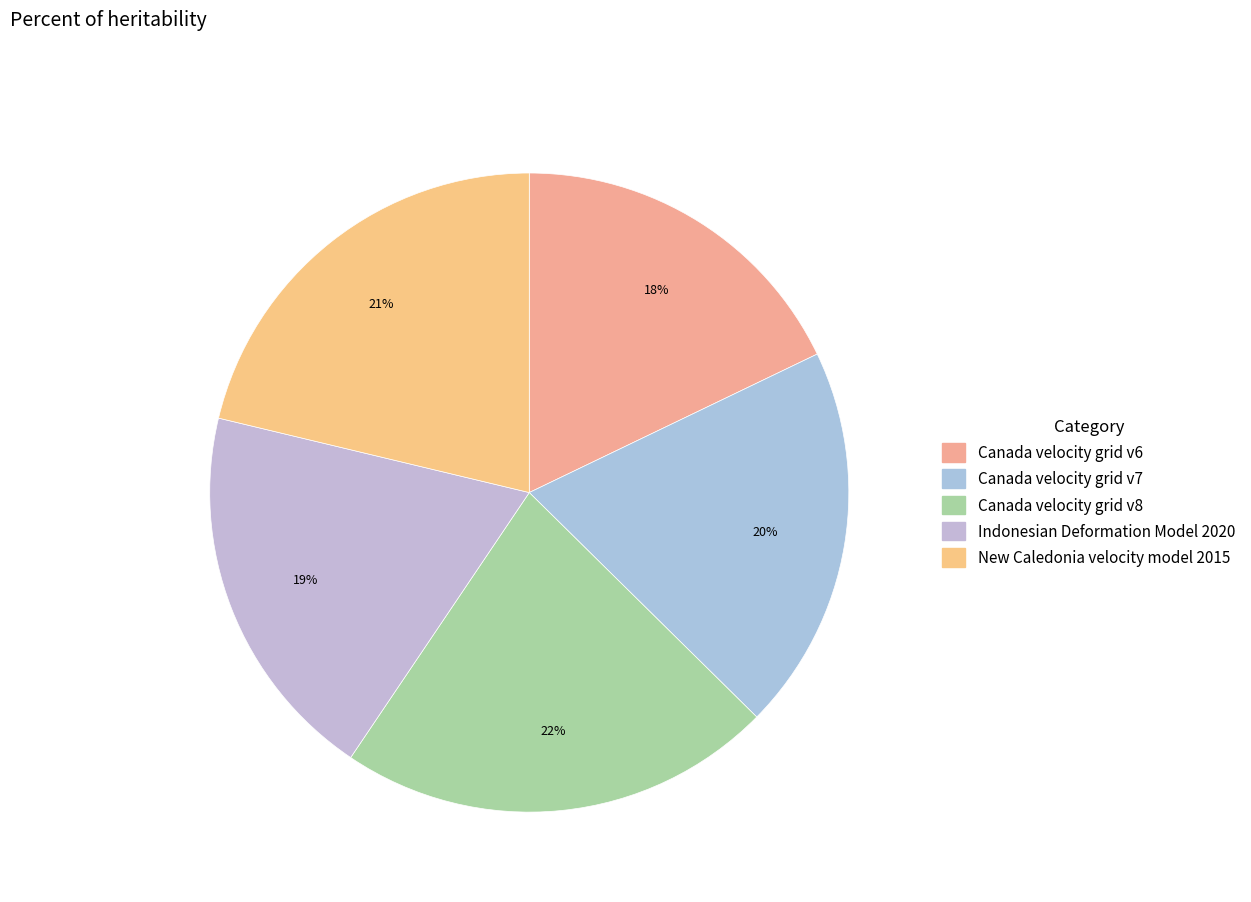

Is it true that New Caledonia velocity model 2015 is 21% of the pie?

True